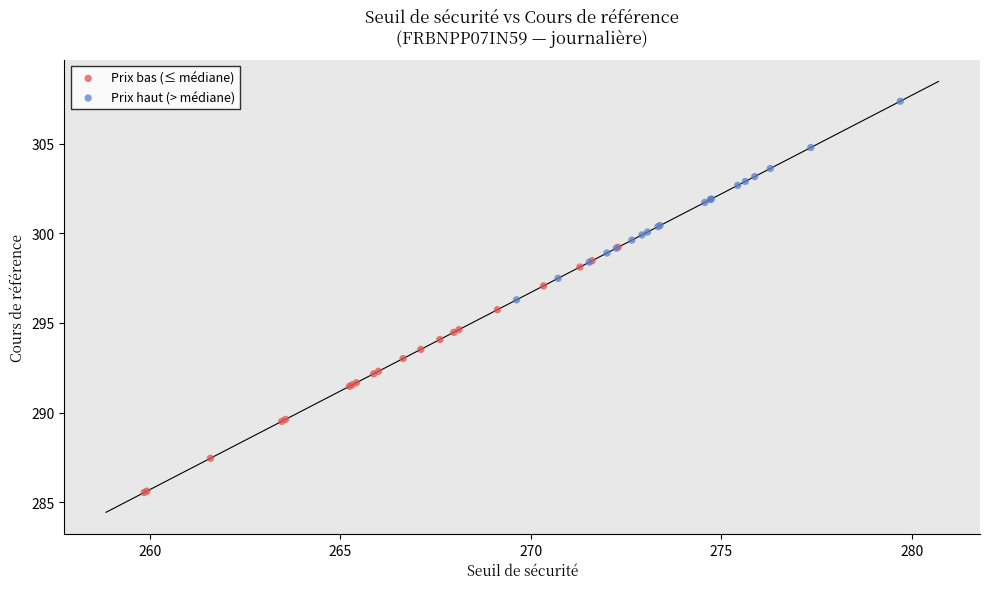

Which series reaches the minimum Y coordinate?

Prix bas (≤ médiane)